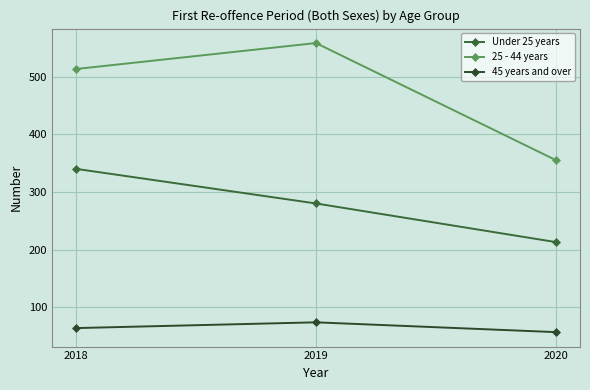

What is the approximate value of Under 25 years at 2020, to the nearest 10?

210